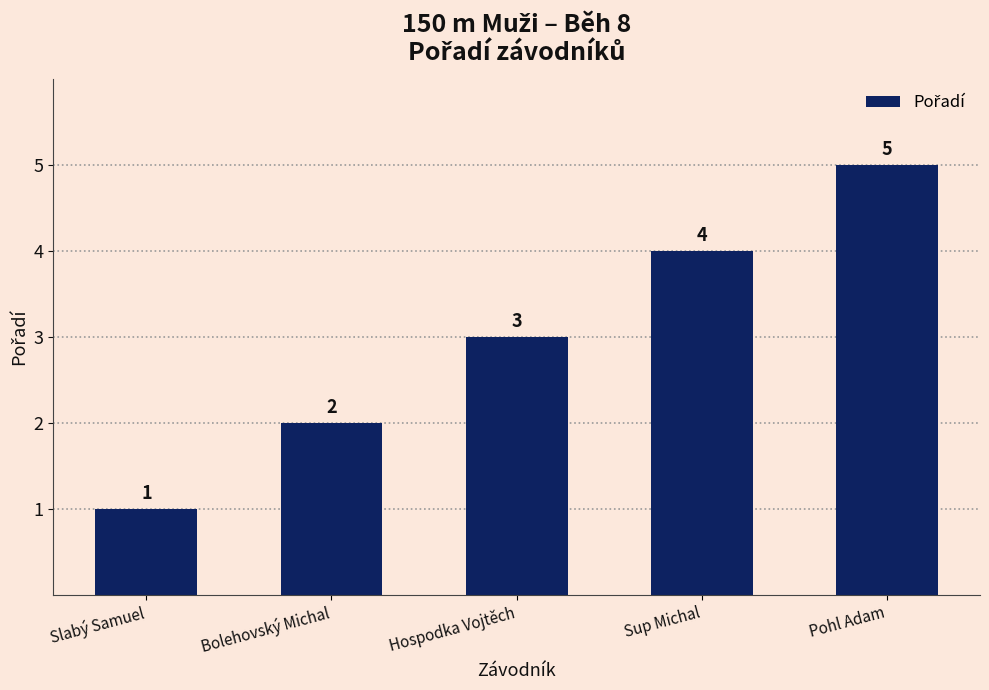

What position from the right is Sup Michal?

2